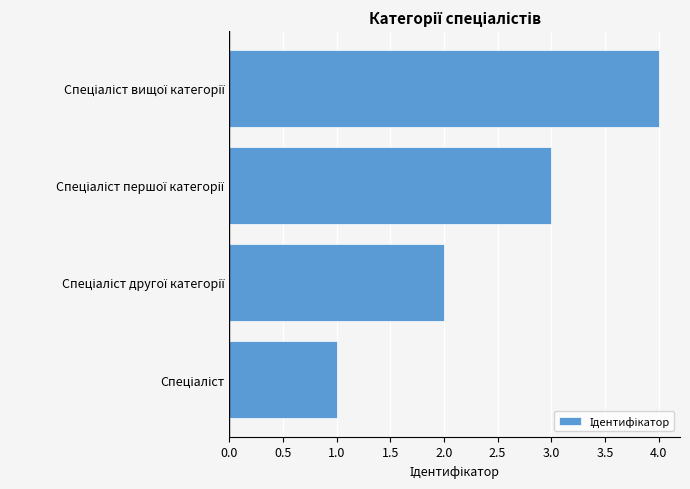

What is the difference between the maximum and minimum values?

3